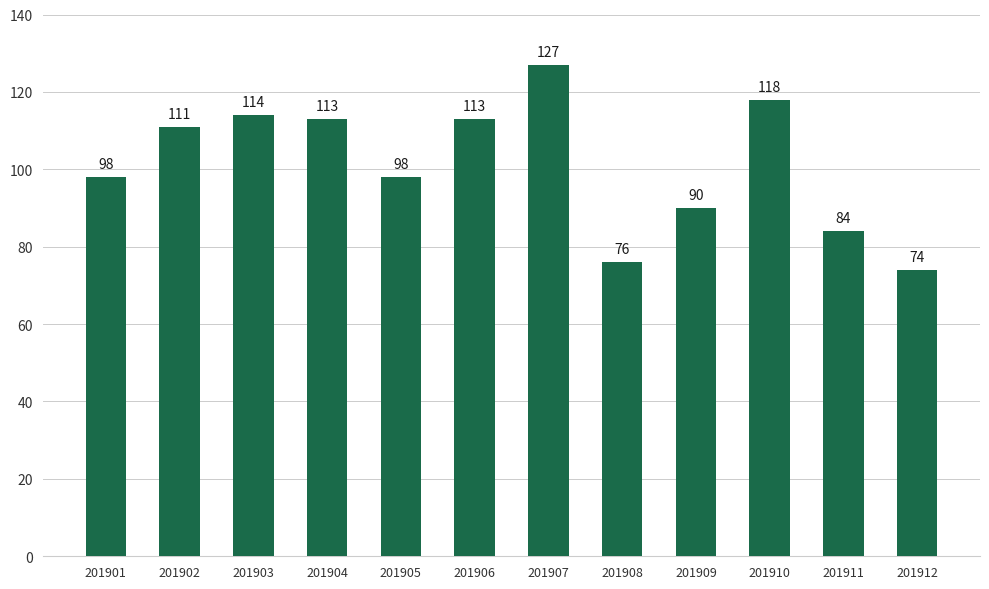

Does the chart contain stacked bars?

No